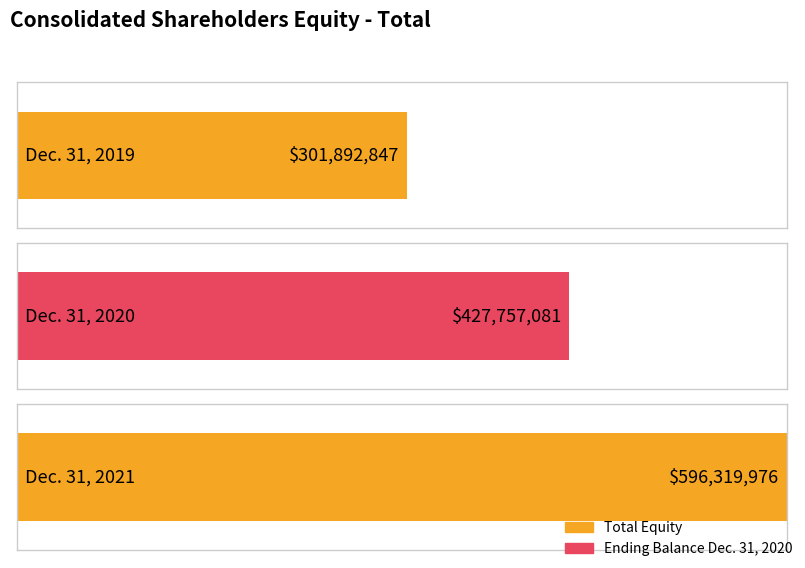

What is the change in value from Dec. 31, 2020 to Dec. 31, 2021?

+168562895